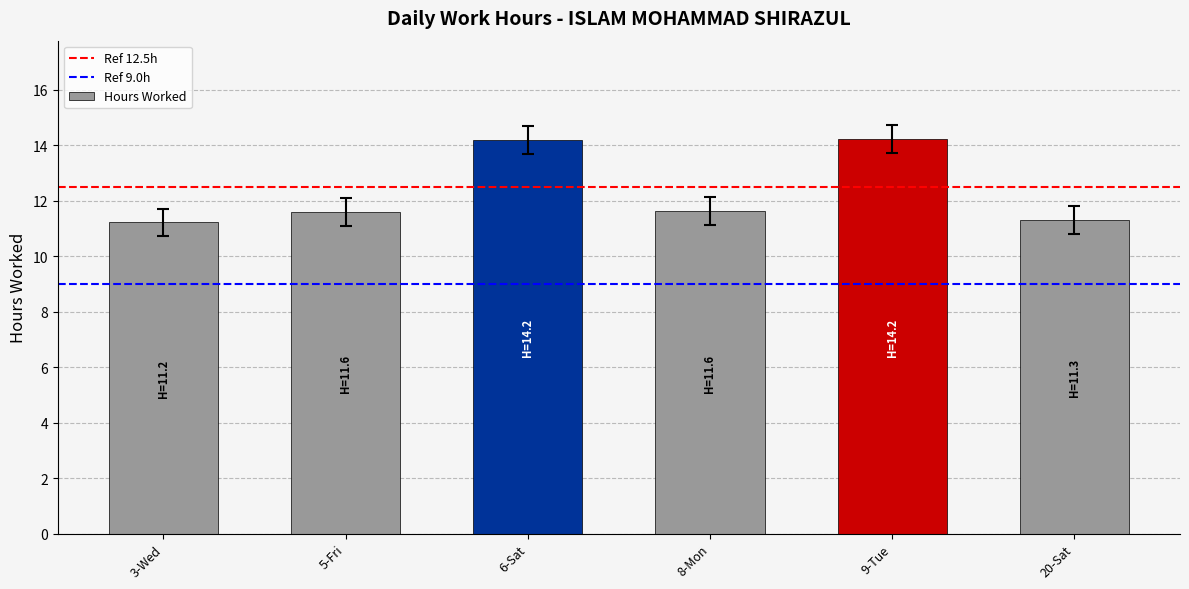

The value at 8-Mon is 11.6. True or false?

True